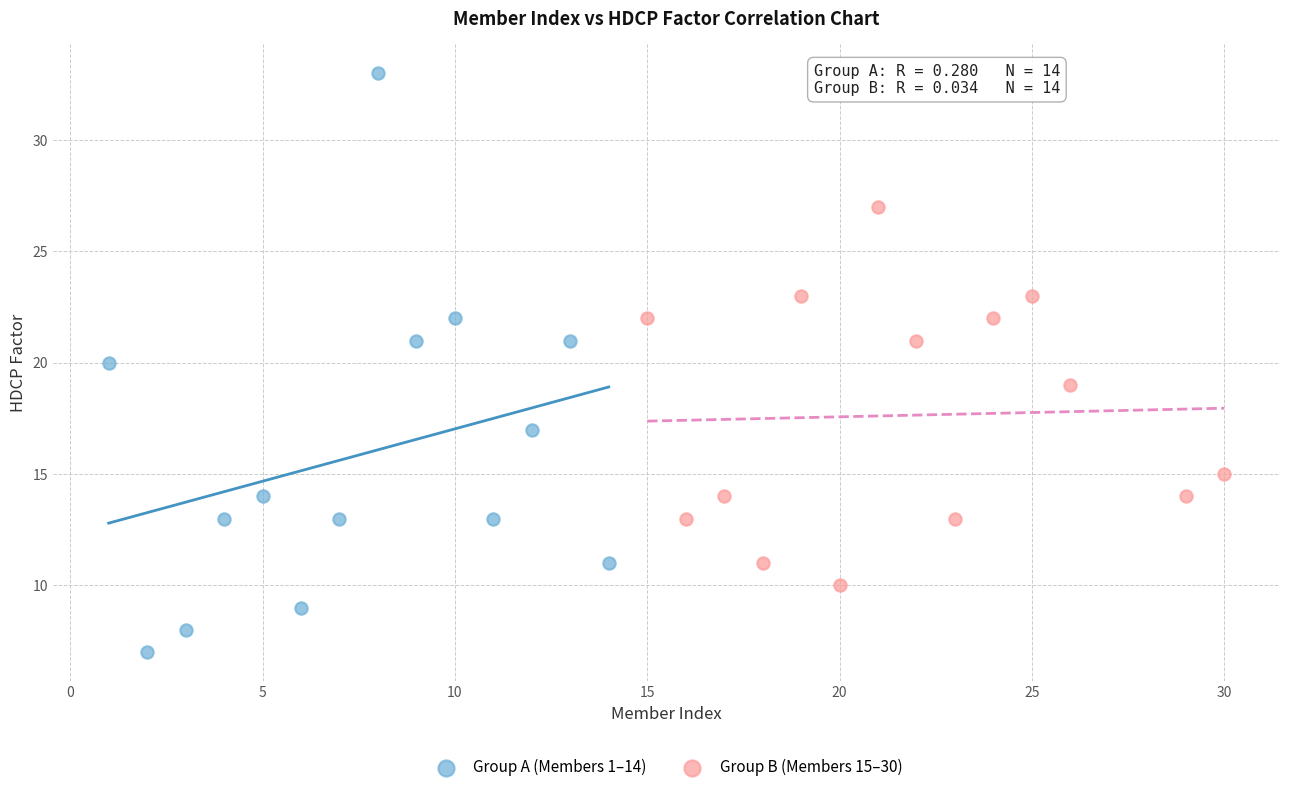

Which series has the widest spread of Y values?

Group A (Members 1–14)